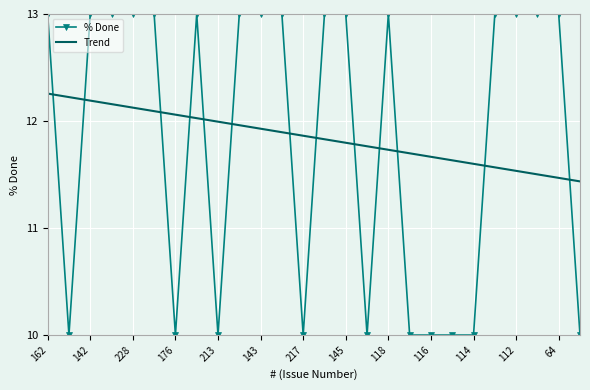

True or false: Trend has more than 2 interior local peaks.

False